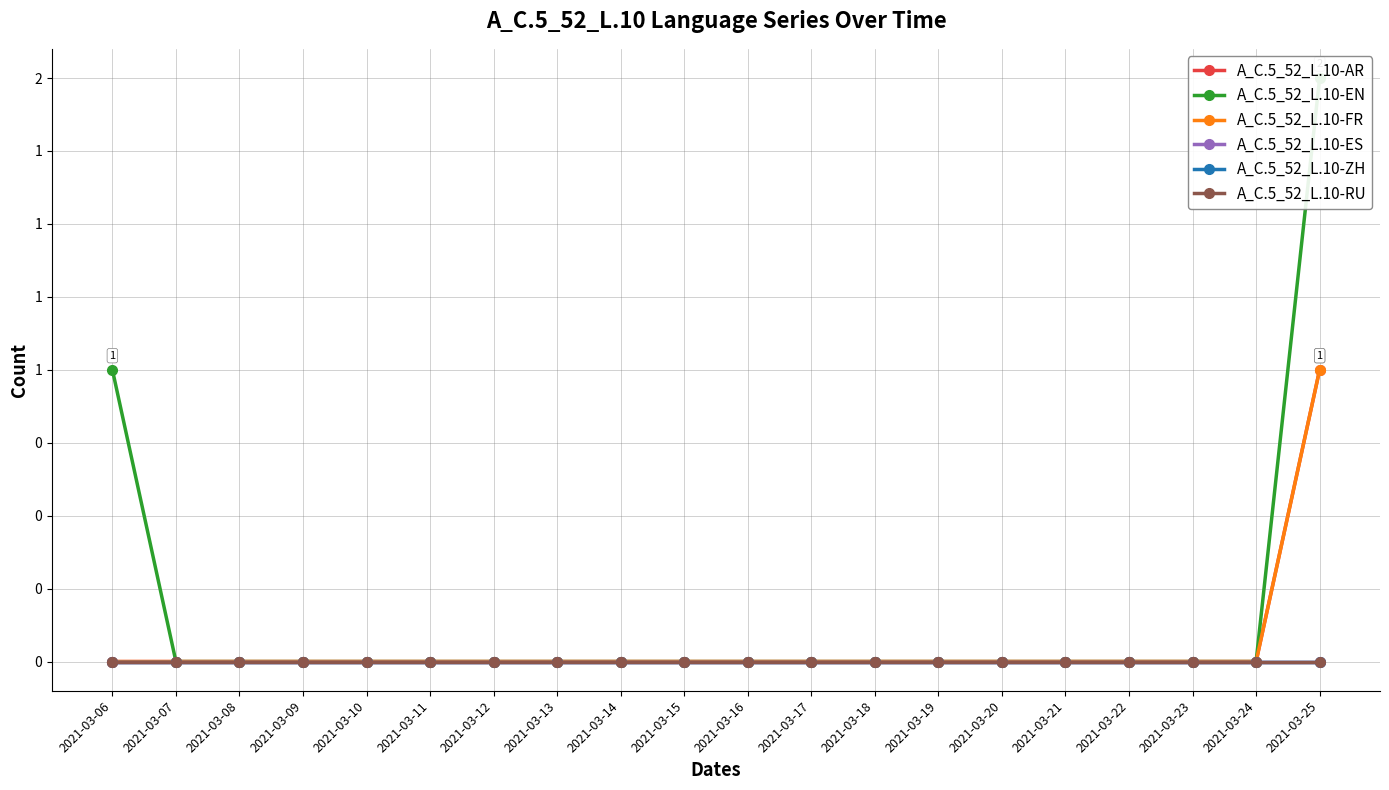

What is the sum of all A_C.5_52_L.10-EN values?

3